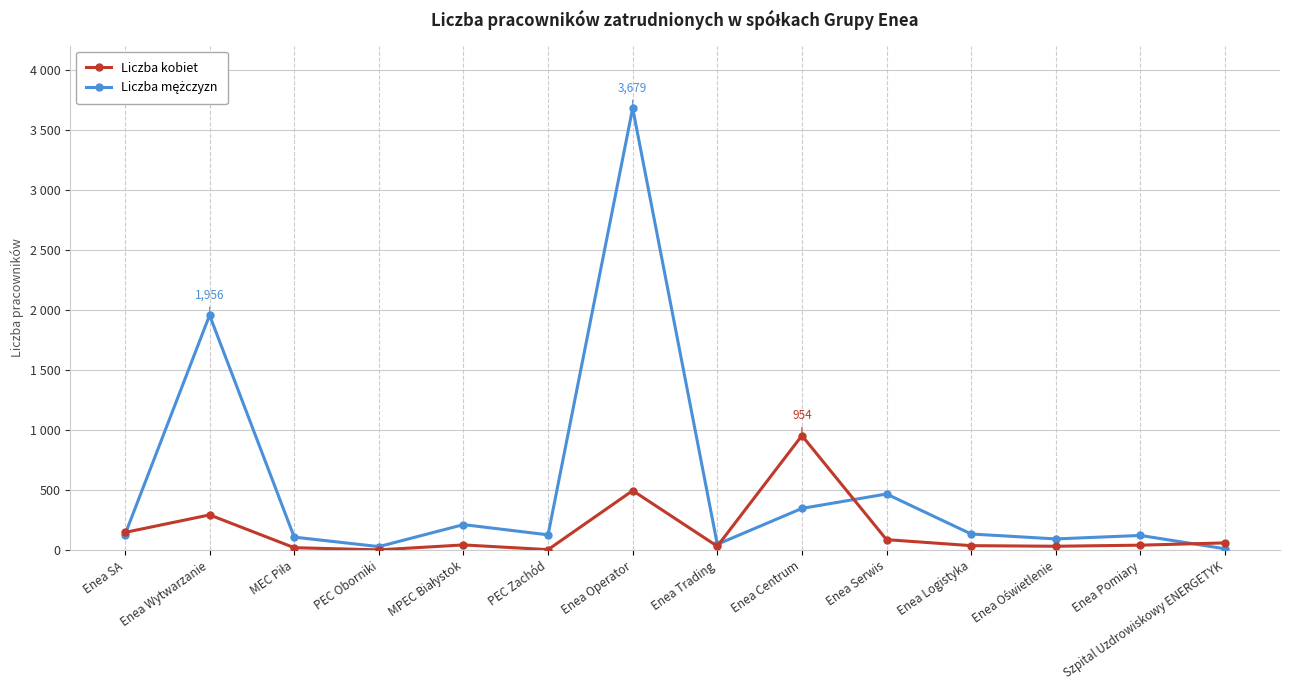

Which series ends up on top after the final intersection of Liczba mężczyzn and Liczba kobiet?

Liczba kobiet